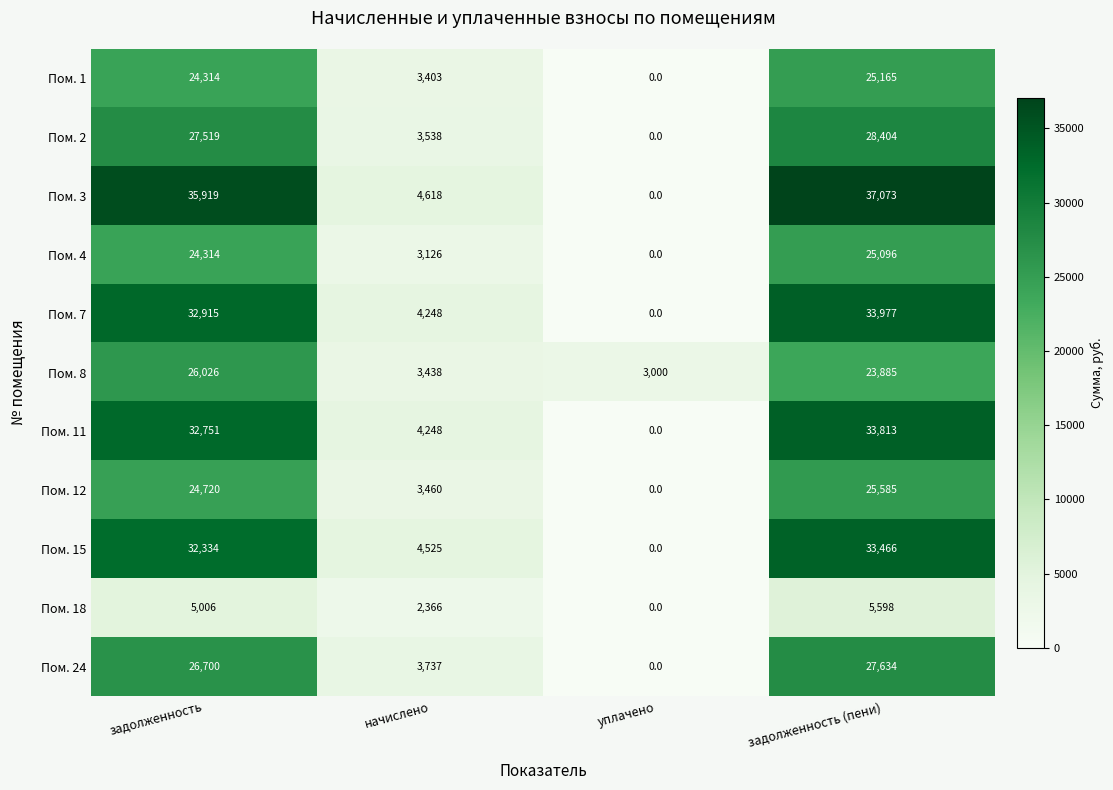

Which series has the largest range (max minus min)?

Пом. 3